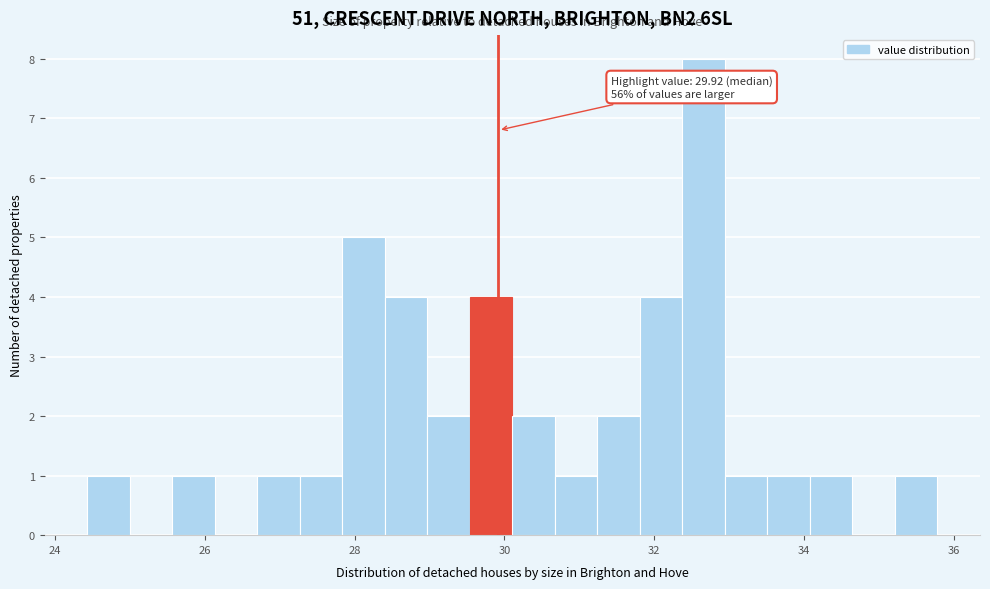

Around what value on the x-axis is the tallest bar? Give the approximate position of its centre, as read against the axis.

32.6